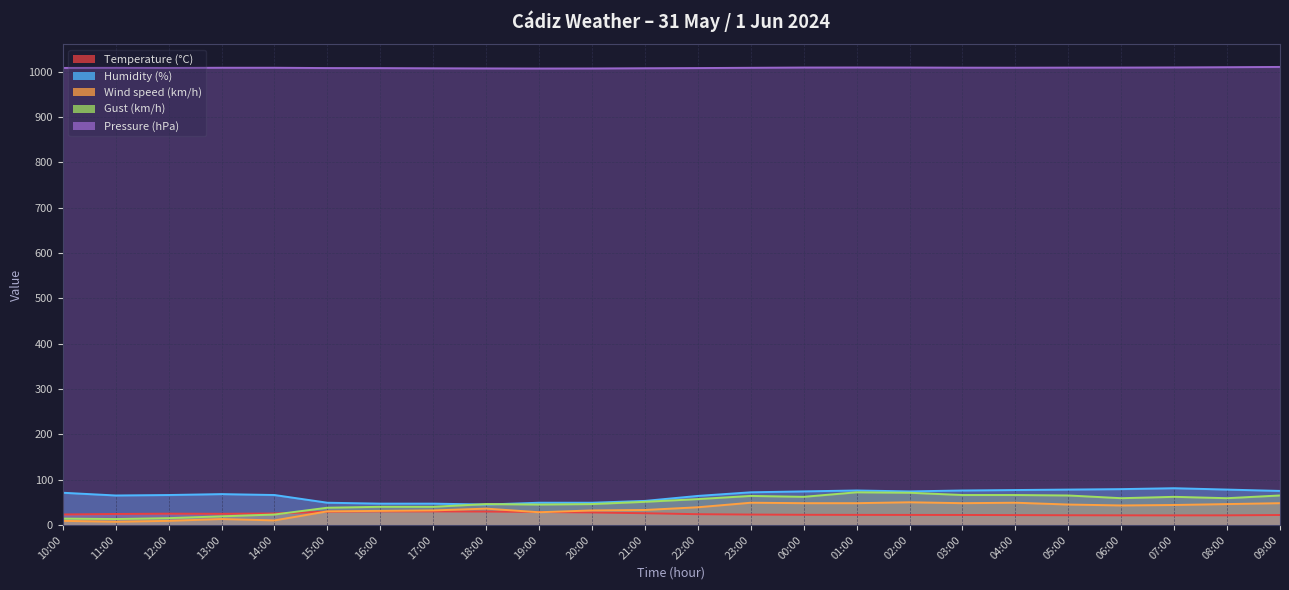

Count the number of categories in the chart.

24